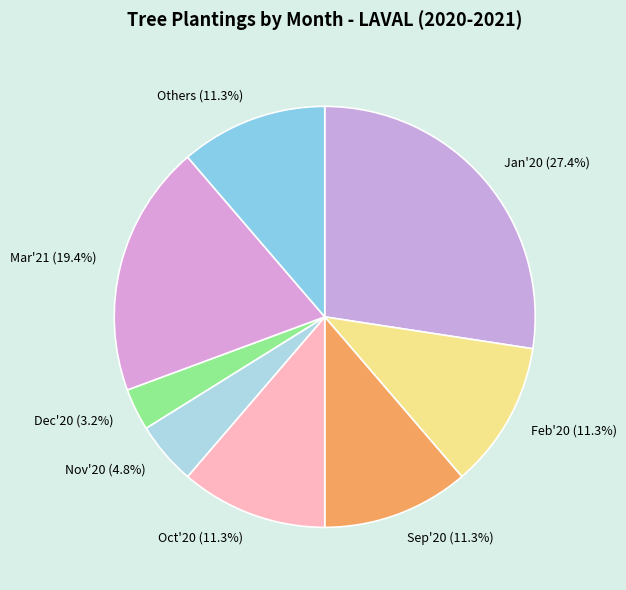

What percentage is NOT represented by Jan'20 (27.4%)?

72.6%